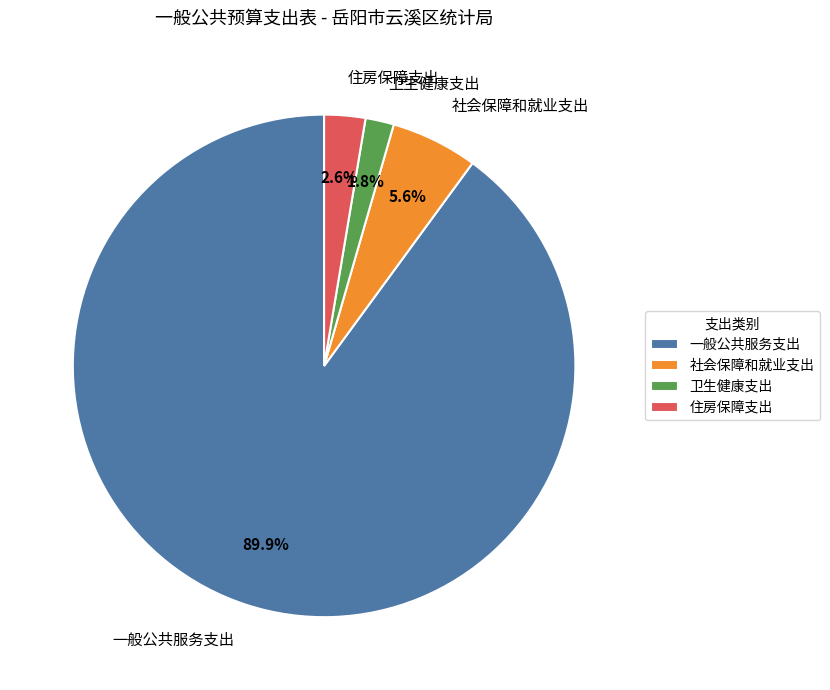

The 一般公共服务支出 slice represents 90% of the pie. True or false?

True